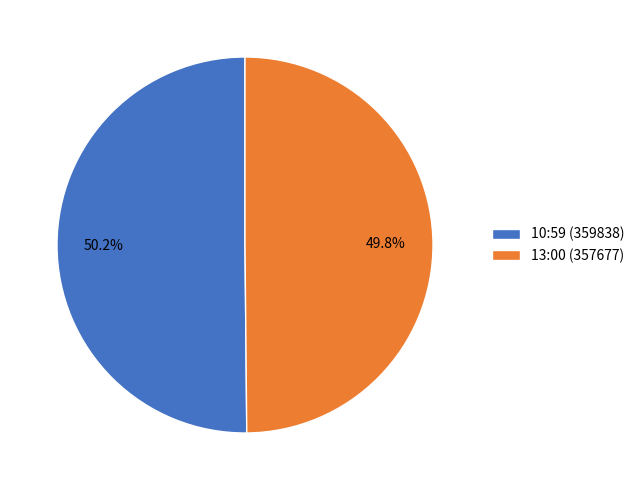

To the nearest percent, what portion does 10:59 represent?

50%